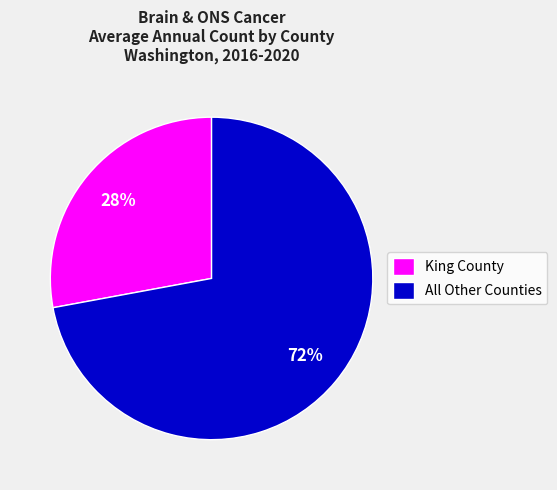

The All Other Counties slice represents 72% of the pie. True or false?

True